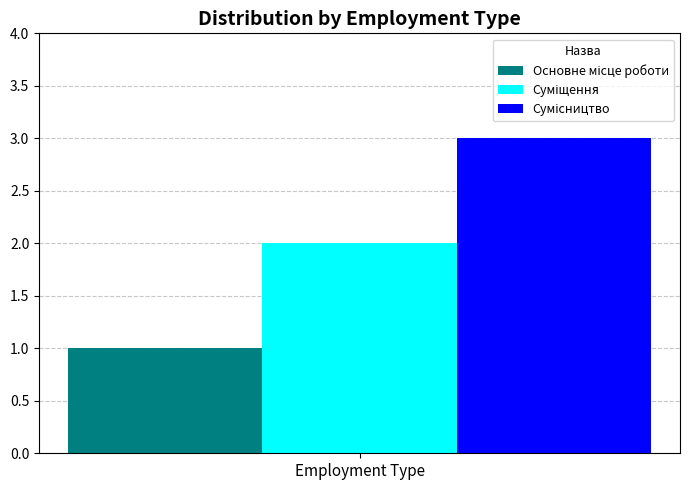

Reading left to right, transcribe all the data shown in this chart.

1	2	3